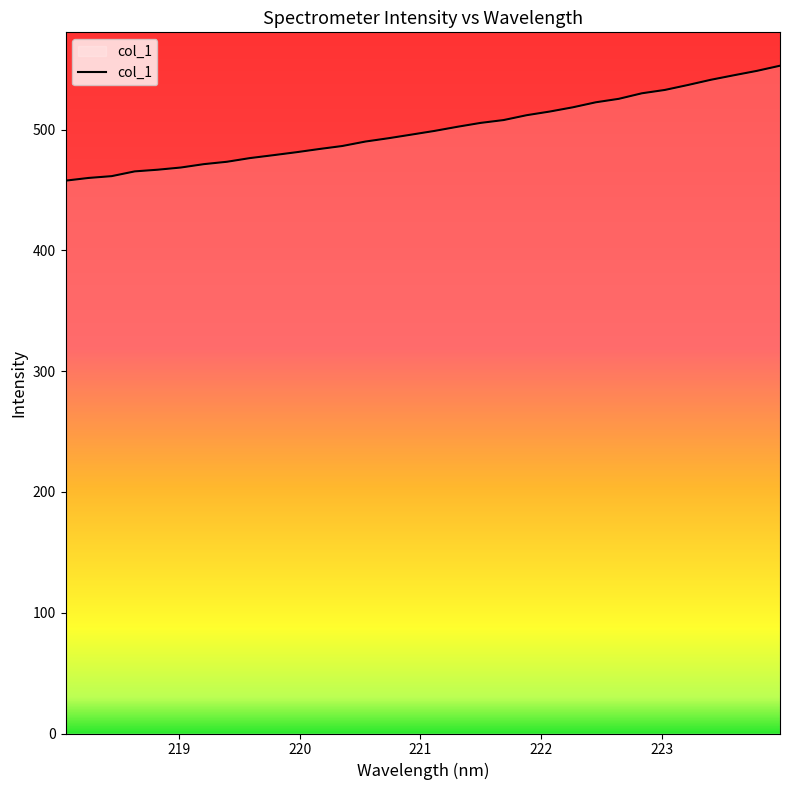

What is the difference between the maximum and minimum values?

95.2